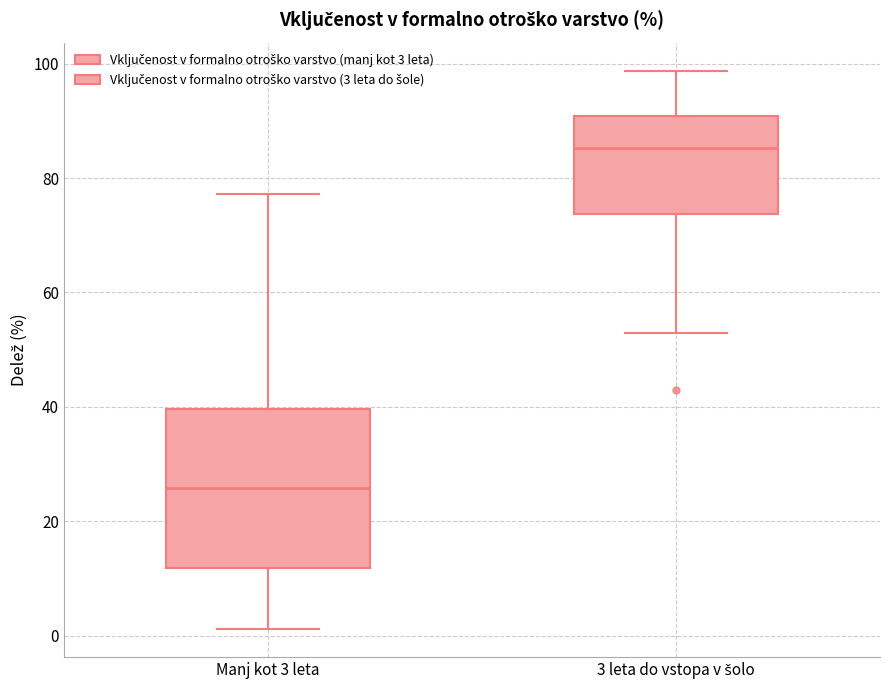

Reading left to right, transcribe this box plot: for each box, give where its median line is, the range the box spans, and where its two whiskers end, as read against the y-axis. The values are not printed on the chart, so give them approximately, as read against the axis.

Manj kot 3 leta: median 26, box 12 to 40, whiskers 2 to 78
3 leta do vstopa v šolo: median 86, box 74 to 90, whiskers 52 to 98